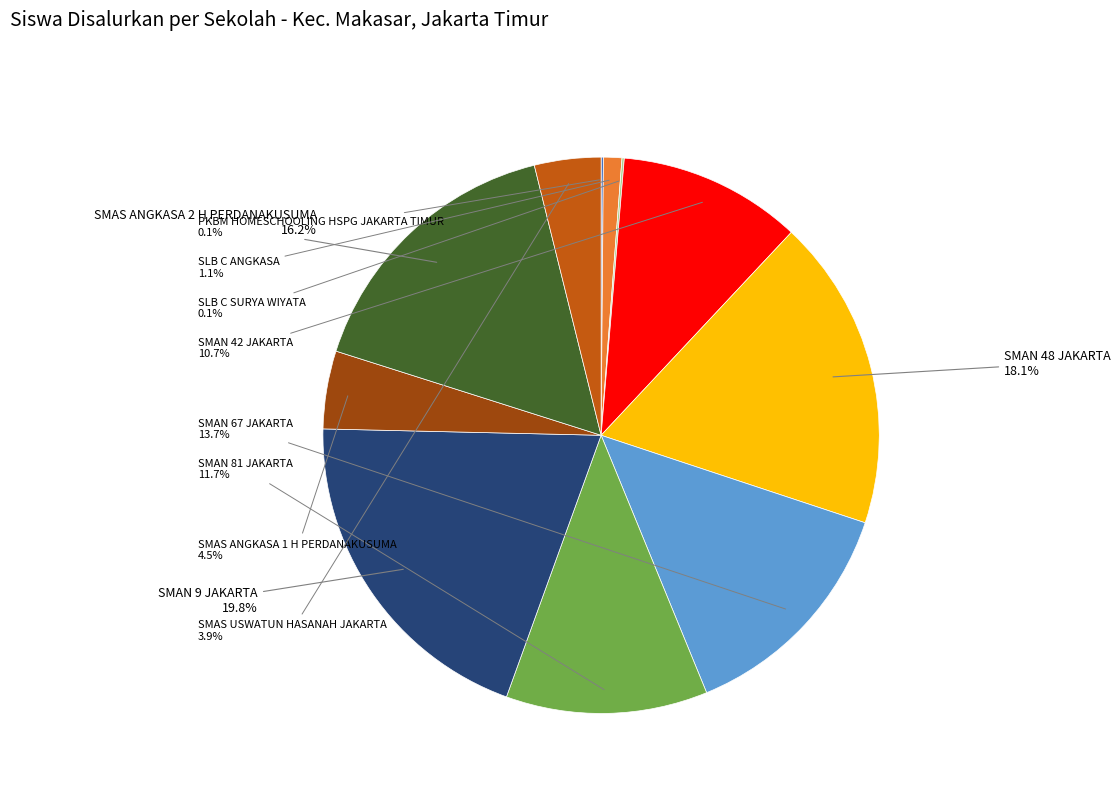

Is the sum of SMAN 67 JAKARTA and SLB C ANGKASA greater than half?

No